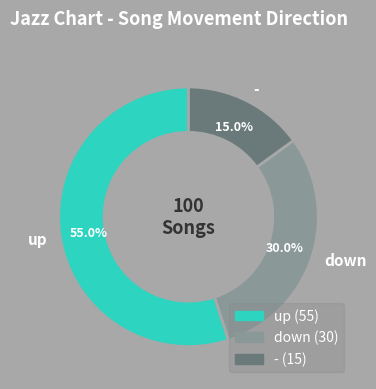

How many segments does this pie chart have?

3